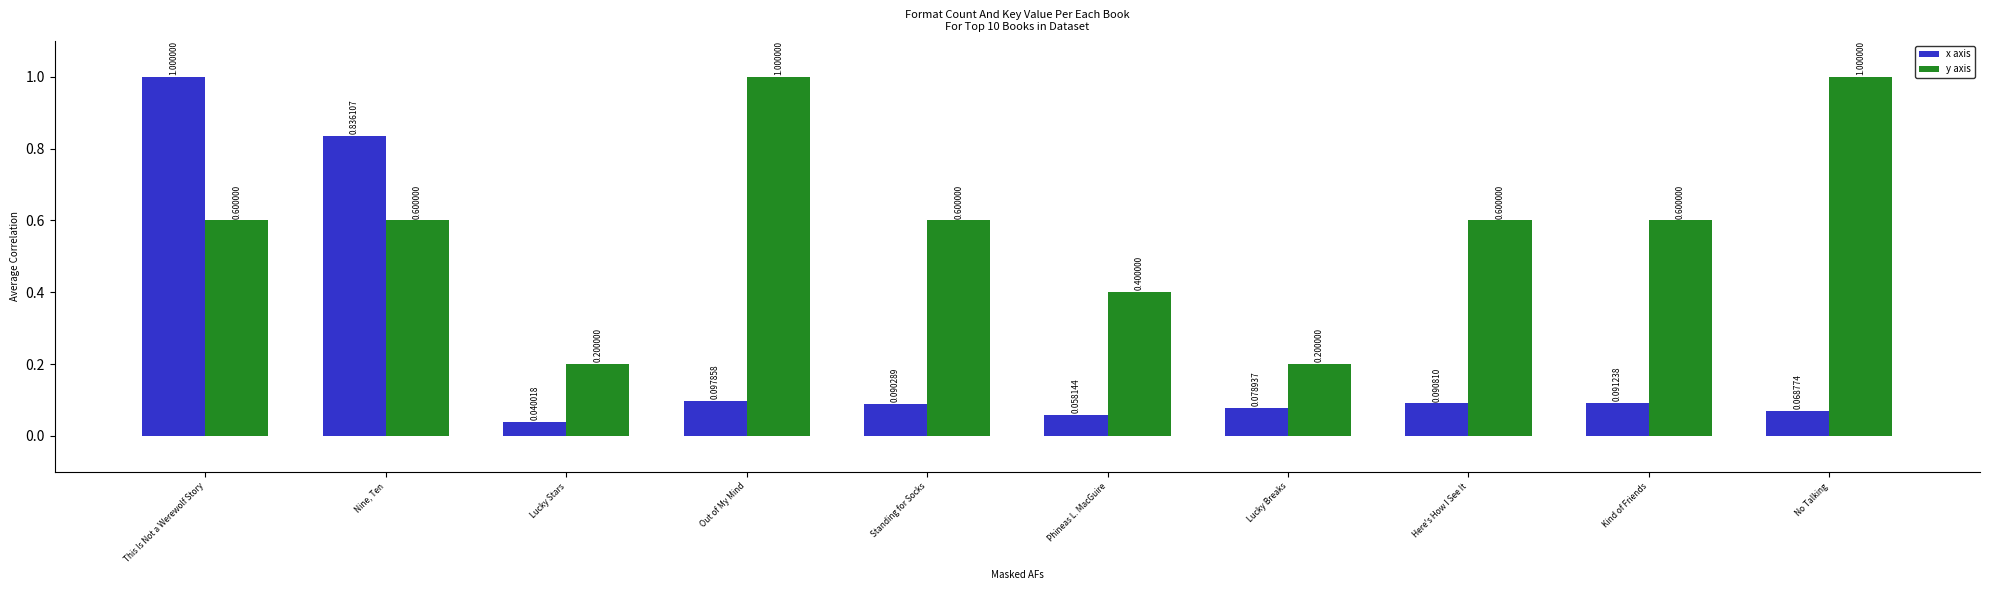

What position from the right is No Talking?

1